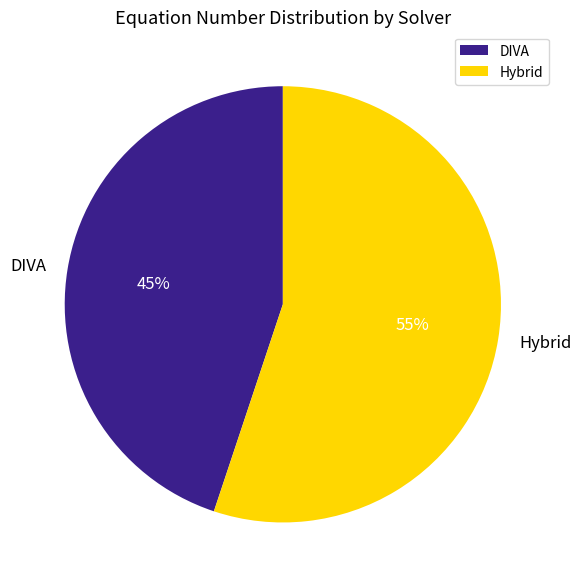

What percentage is the DIVA slice, to the nearest percent?

45%